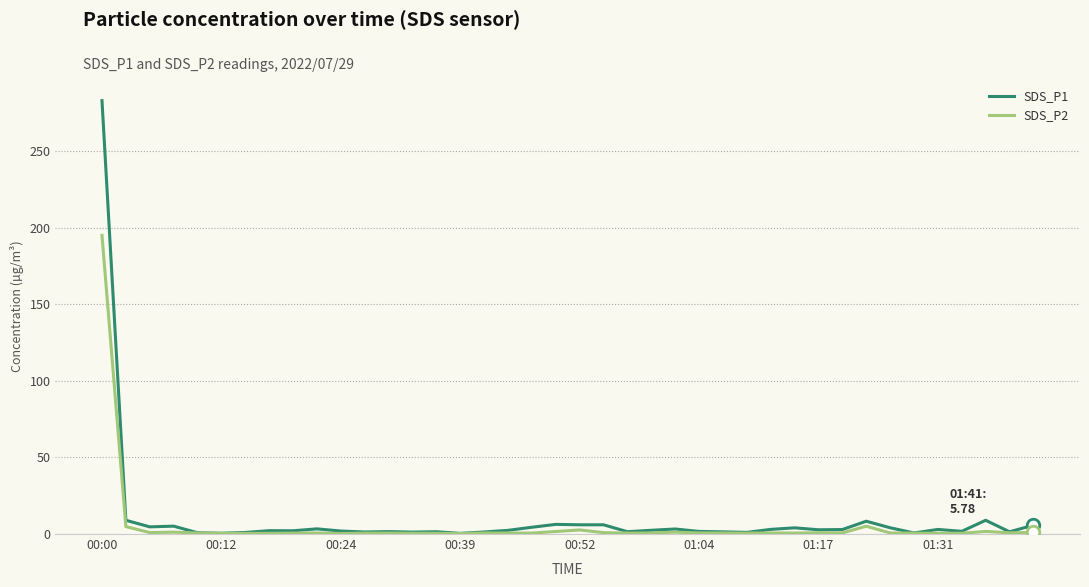

How many distinct data groups are displayed?

2